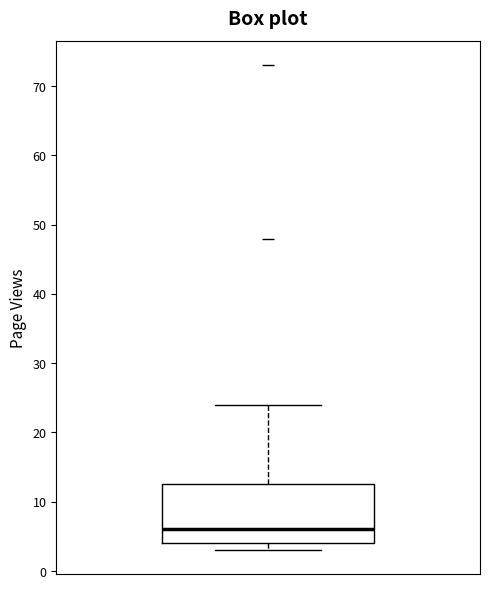

Where does the upper whisker of the box end on the y-axis? The values are not printed on the chart, so give them approximately, as read against the axis.

24